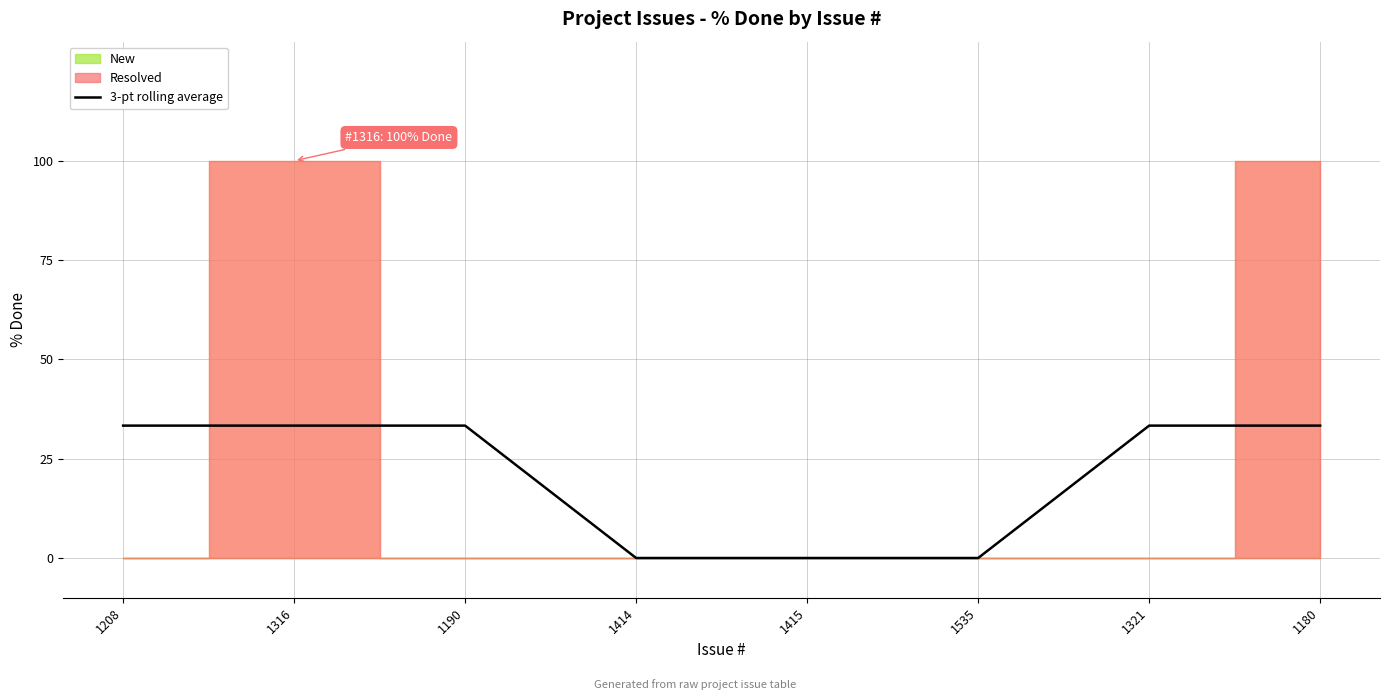

What is the difference between the second highest and second lowest values?

33.3